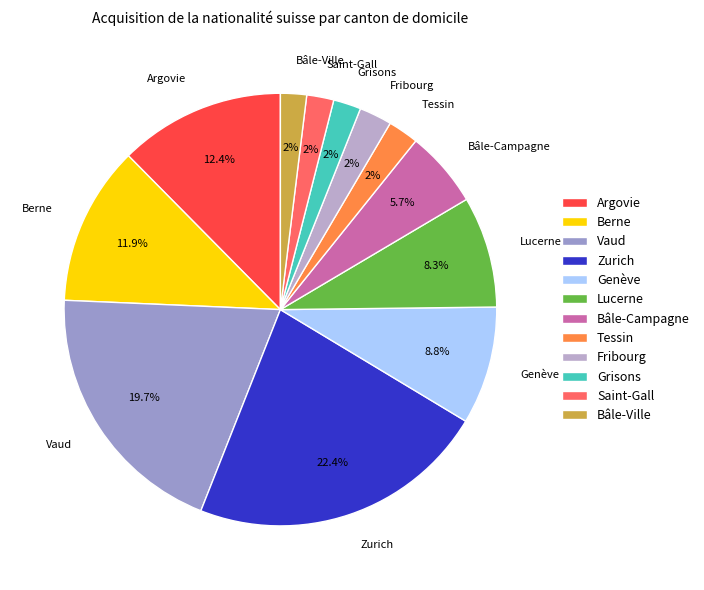

Count the number of slices in the pie.

12